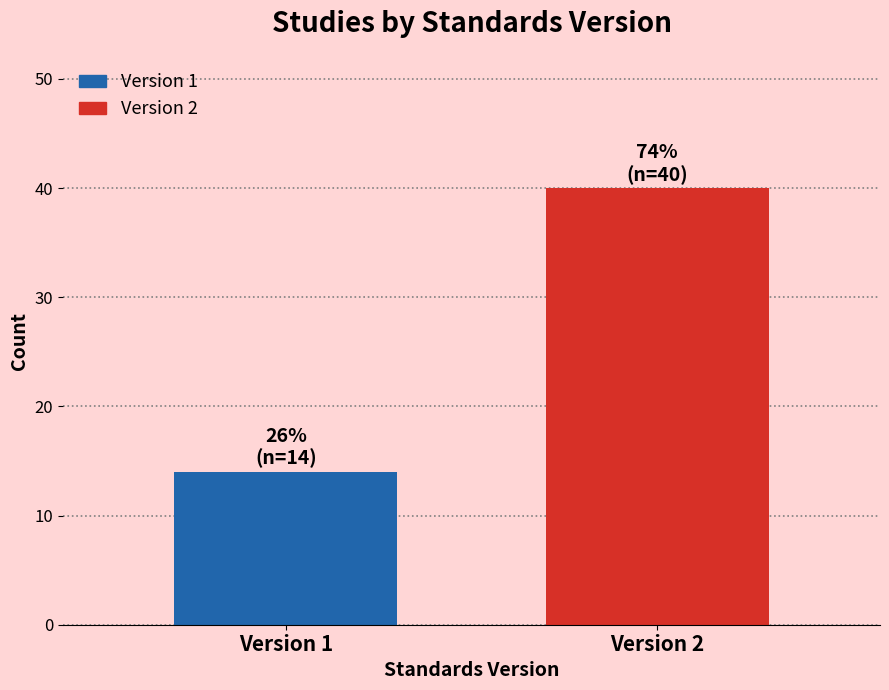

Reading left to right, what are all the values shown in this chart?

Version 1=14	Version 2=40